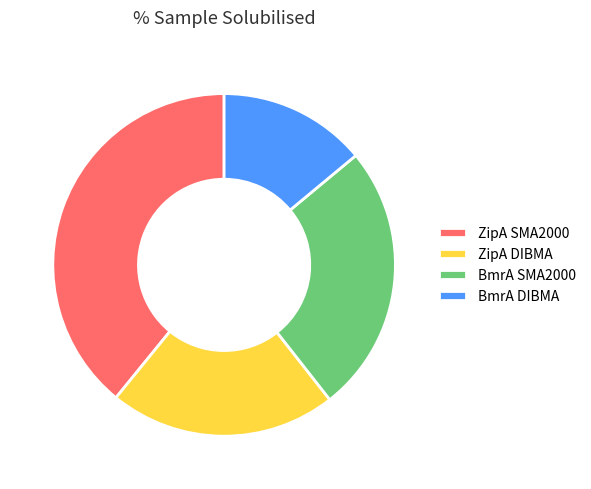

Is it true that BmrA DIBMA is 5% of the pie?

False